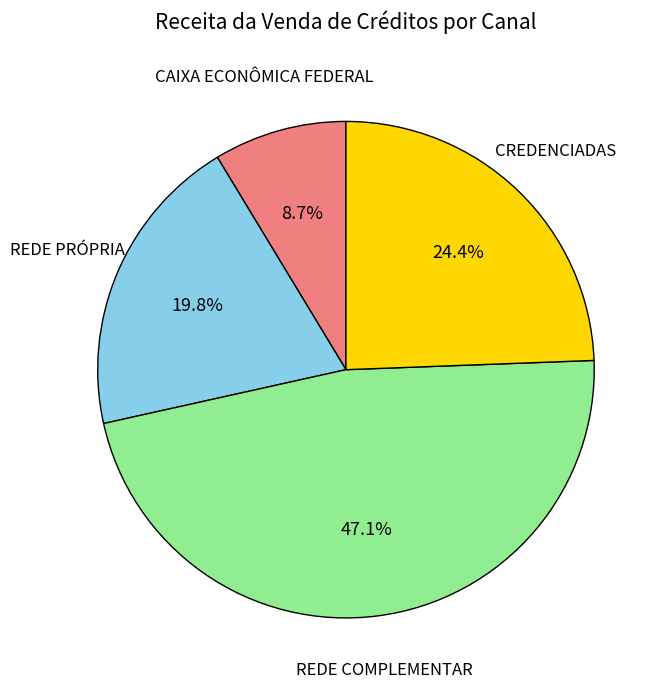

What percentage is NOT represented by REDE PRÓPRIA?

80.2%